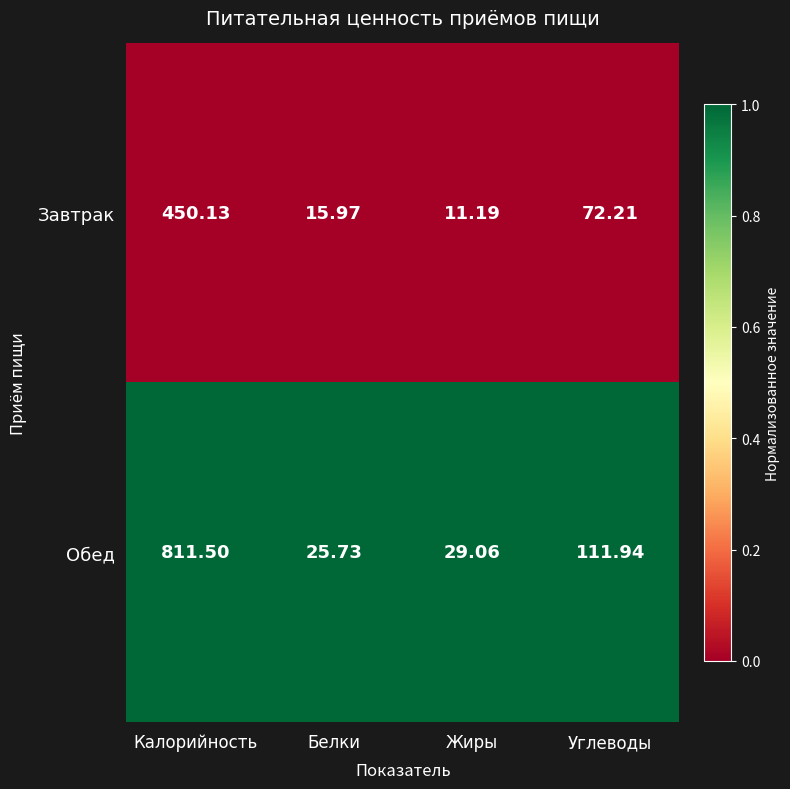

Which series has the largest total across all categories?

Обед